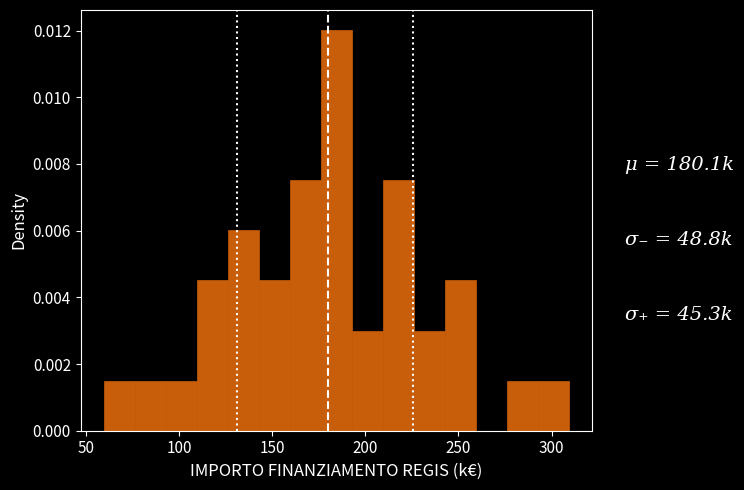

Read against the x-axis, roughly where is the centre of the tallest bar?

185